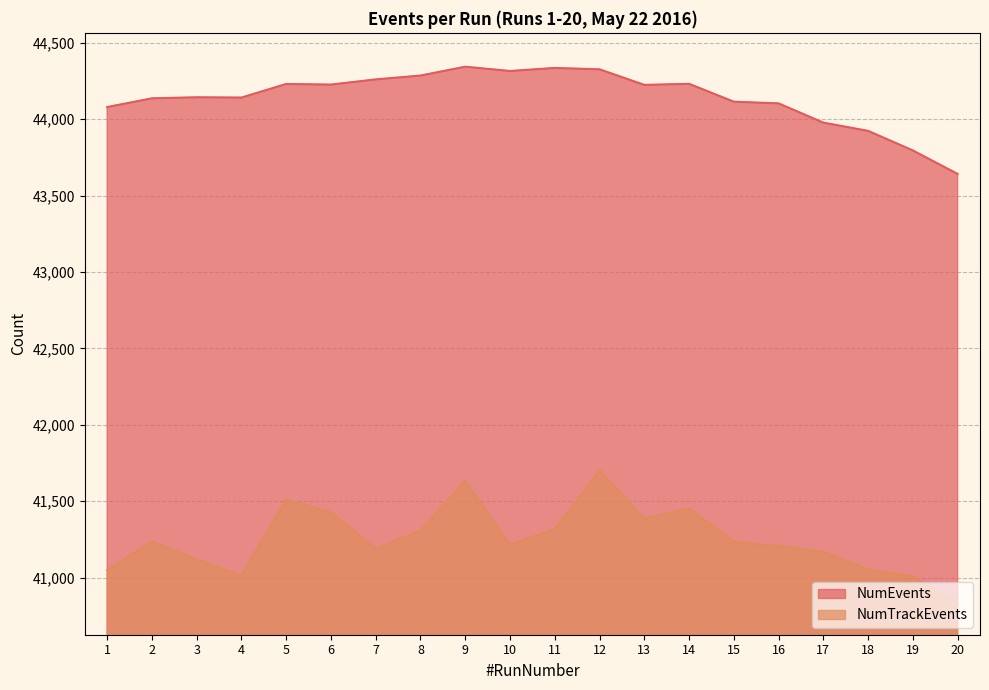

At which label is NumTrackEvents closest to 41265?

2